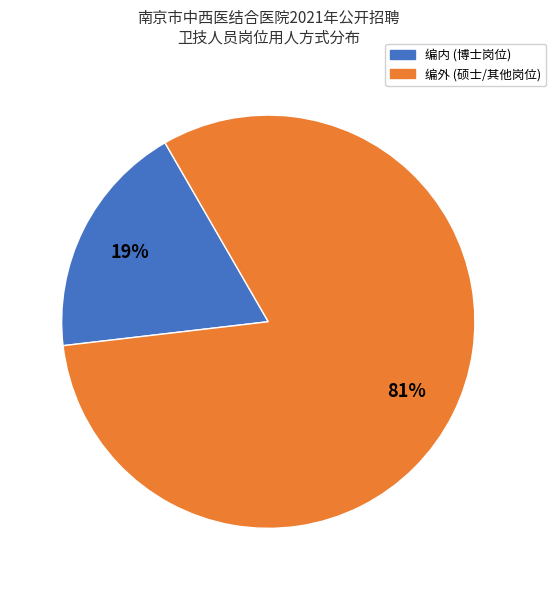

Do 编外 and 编内 together represent more than half of the pie?

Yes